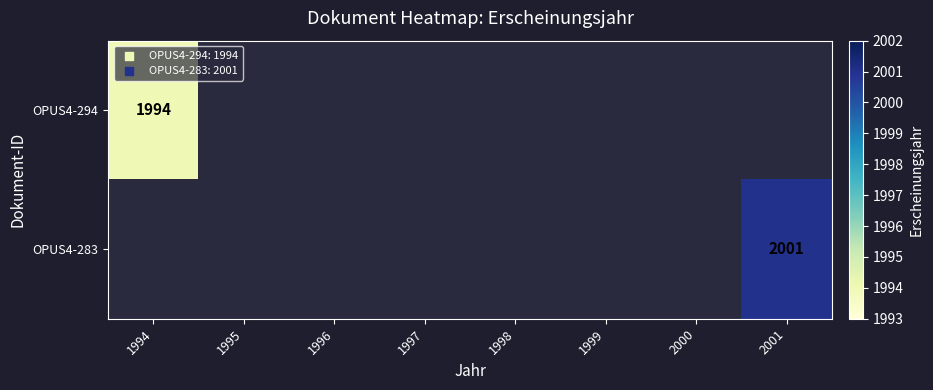

At which label is OPUS4-294 closest to 1994?

1994